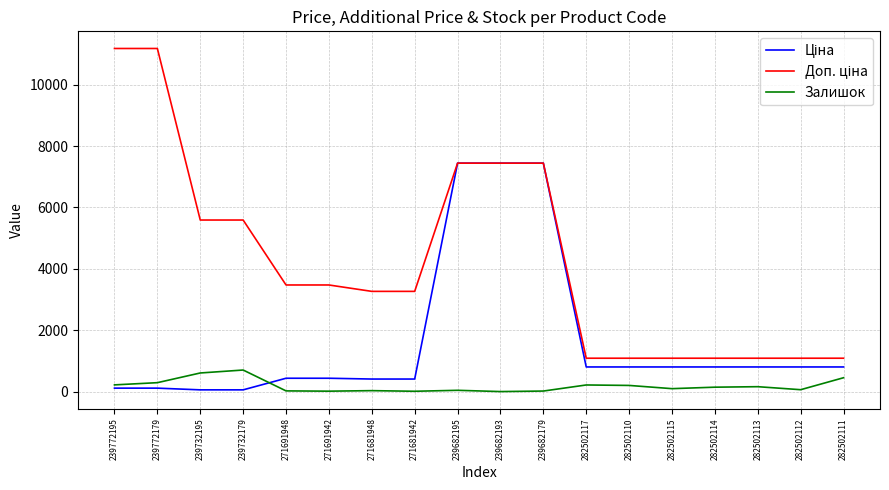

True or false: Залишок has a value of 218.0 at 239772195.

True